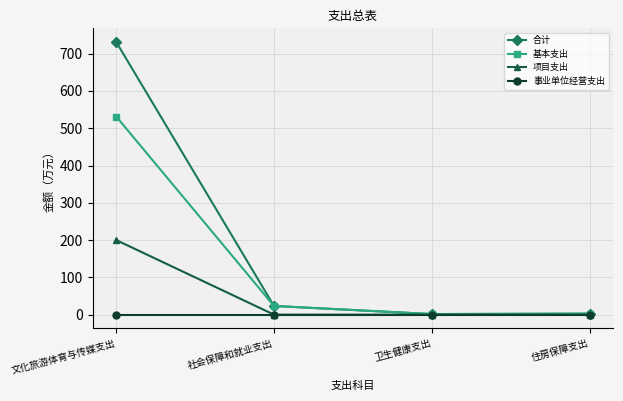

Which series has the largest total across all categories?

合计